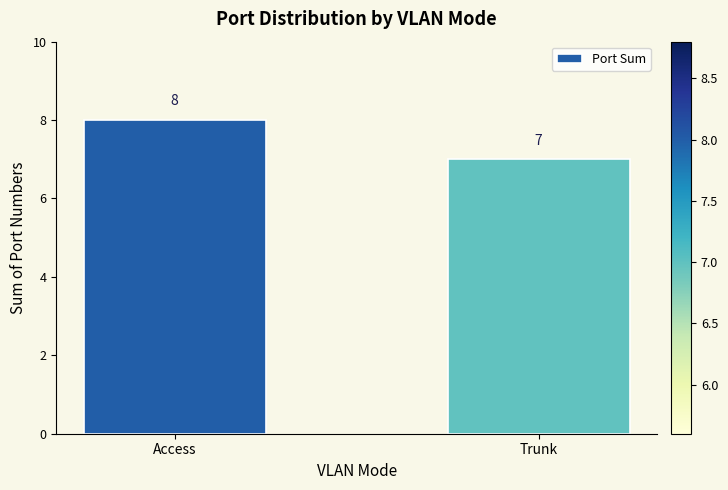

What is the difference between the maximum and minimum values?

1